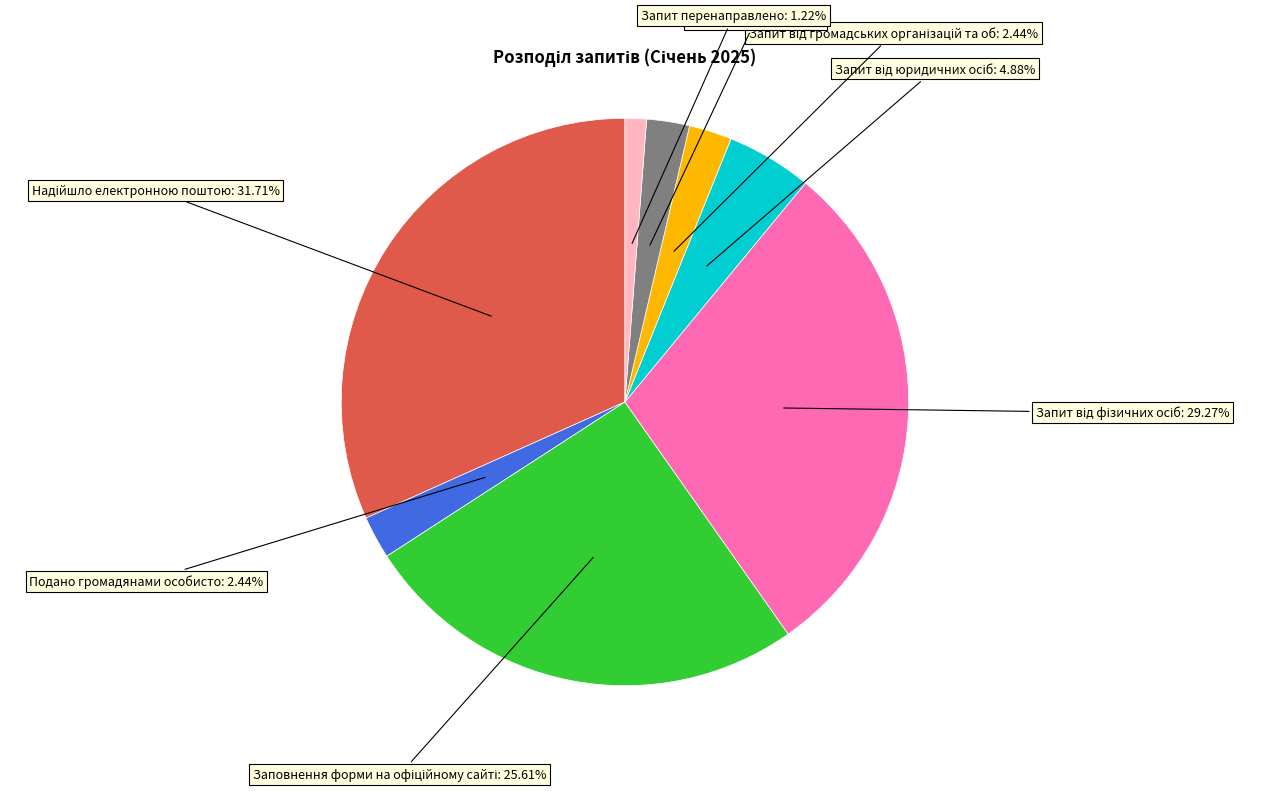

Does Запит перенаправлено: 1.22% account for over 50% of the chart?

No